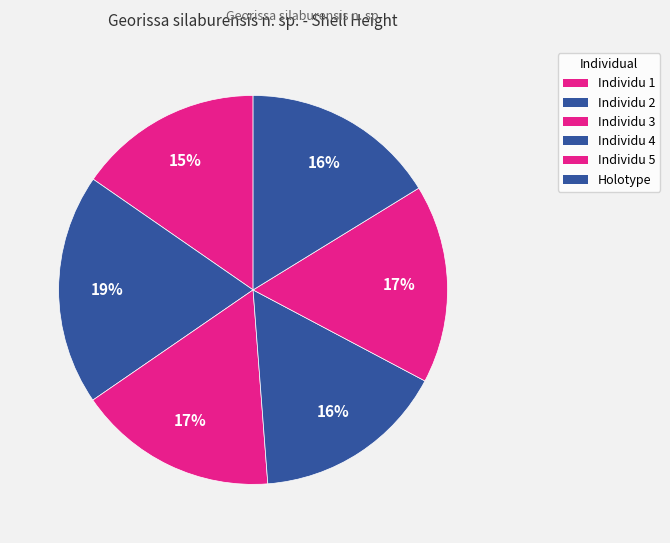

Is there any slice that represents more than half of the pie?

No